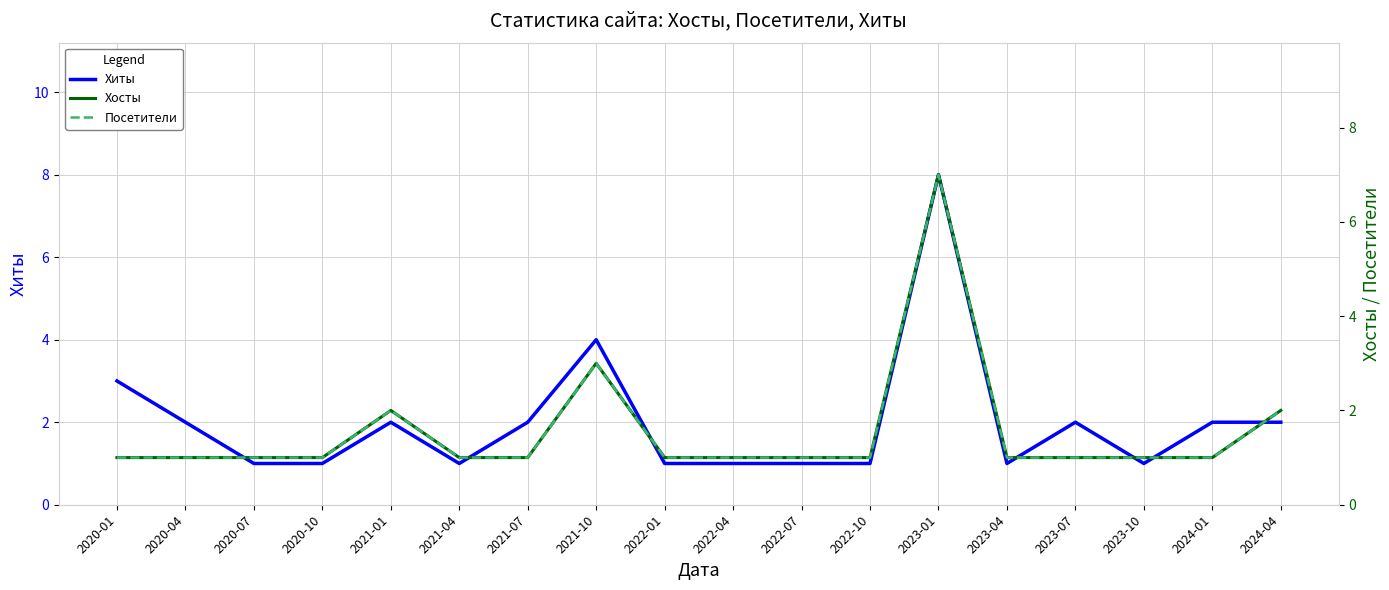

Rank the series by their maximum value, from lowest to highest.

Хосты, Посетители, Хиты